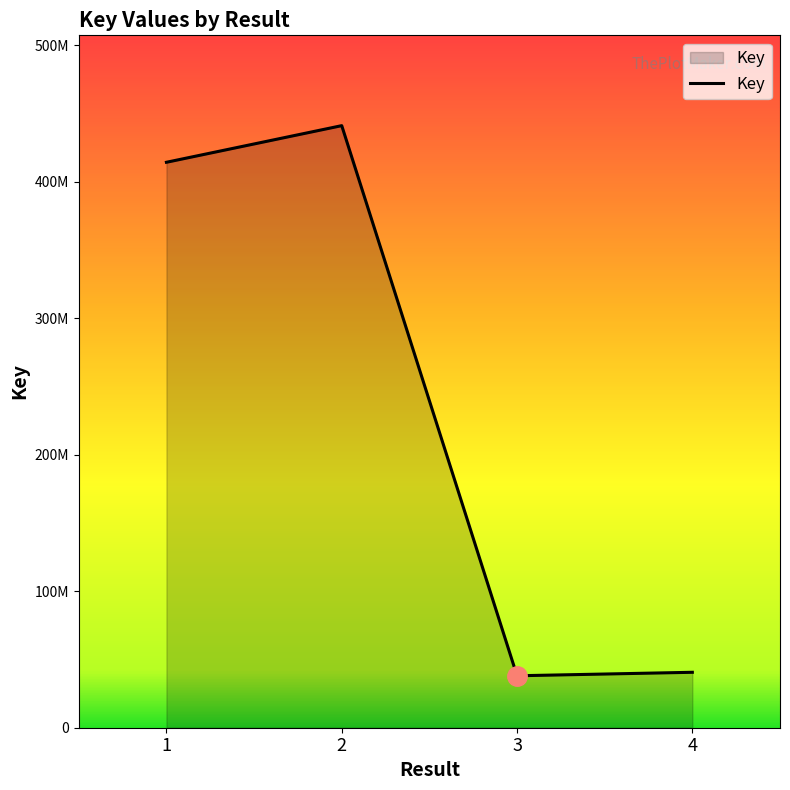

Does the chart have visible grid lines?

No